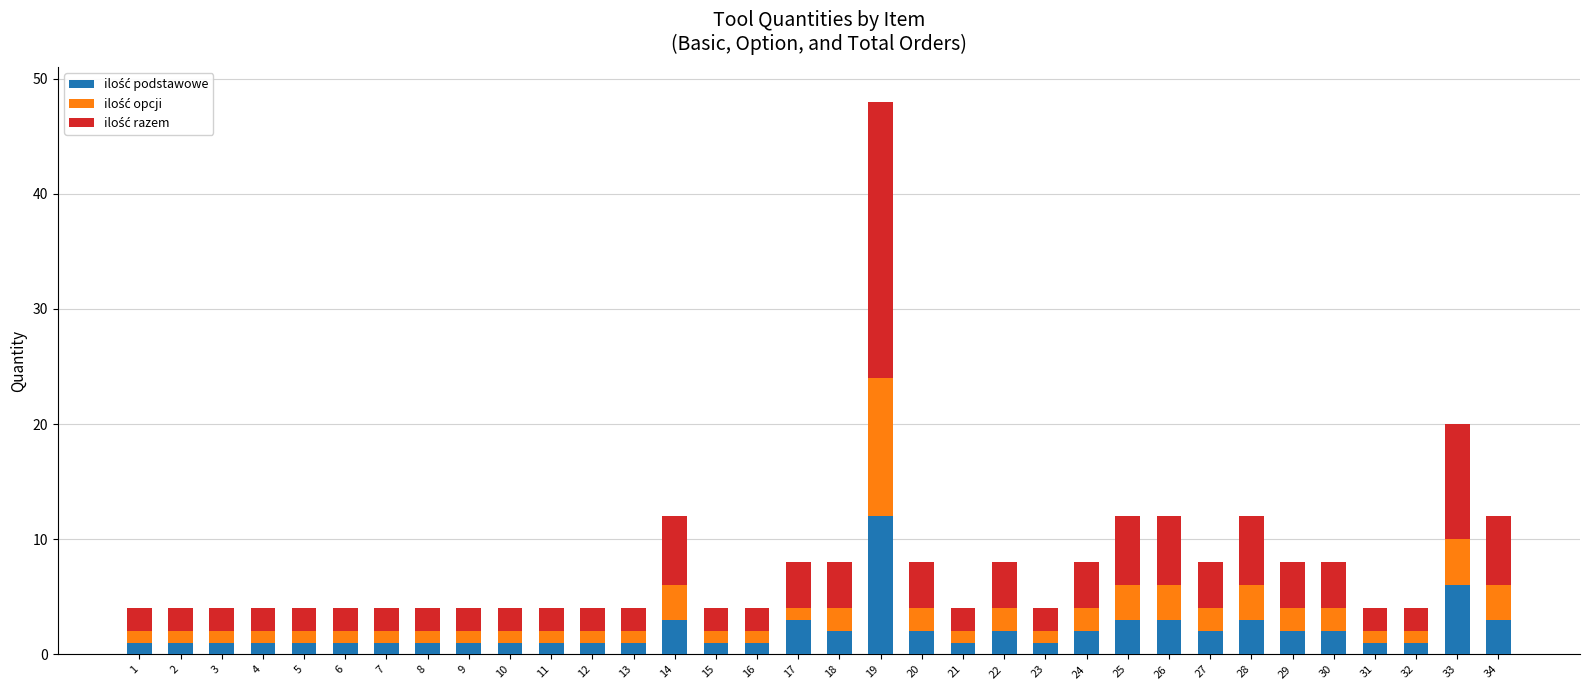

At which category is the sum across all series the highest?

19